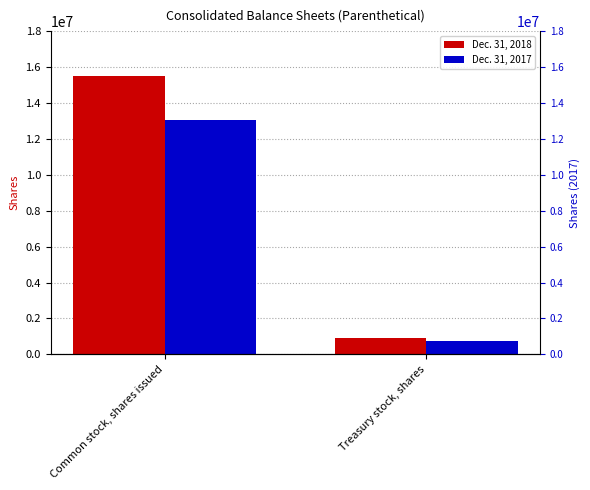

Reading right to left, transcribe all the data shown in this chart.

Dec. 31, 2018: 894486	15505772
Dec. 31, 2017: 760962	13047858